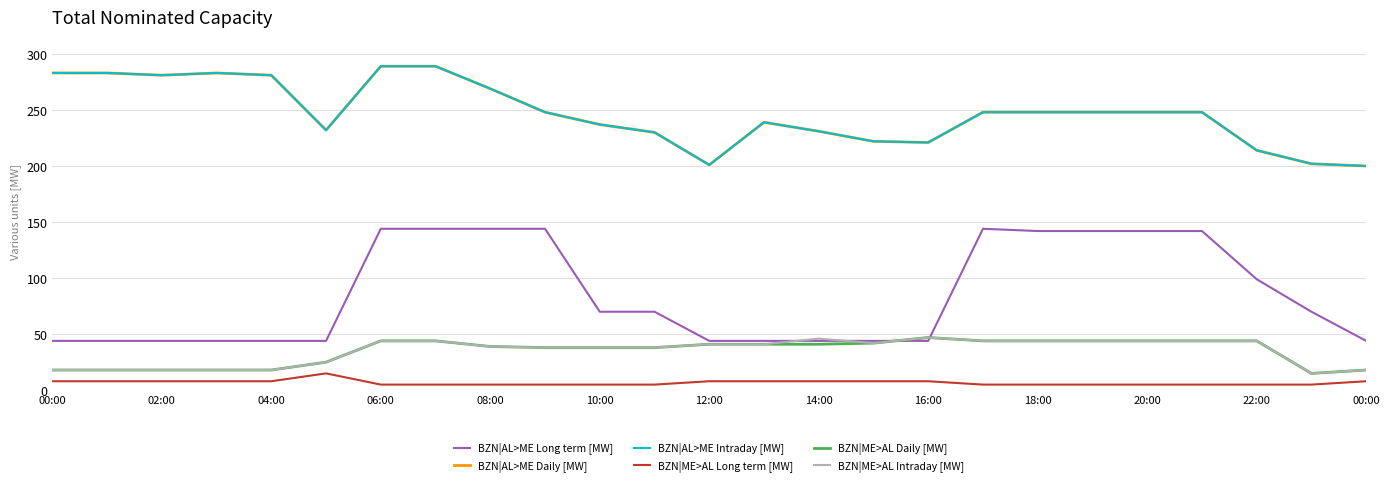

What is the average value of the BZN|ME>AL Long term [MW] series?

7